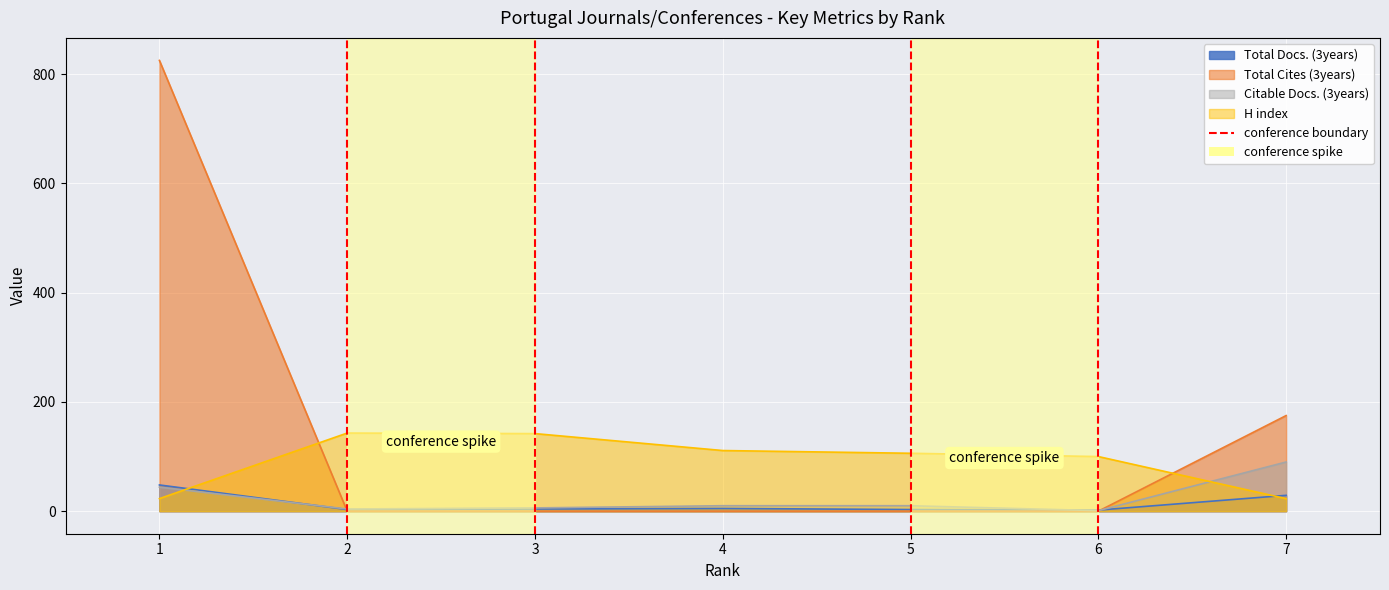

How many times do Total Cites (3years) and H index cross each other?

2